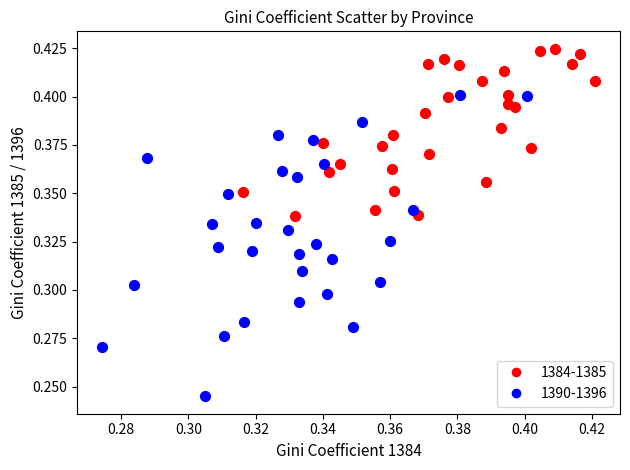

Which series reaches the maximum Y coordinate?

1384-1385